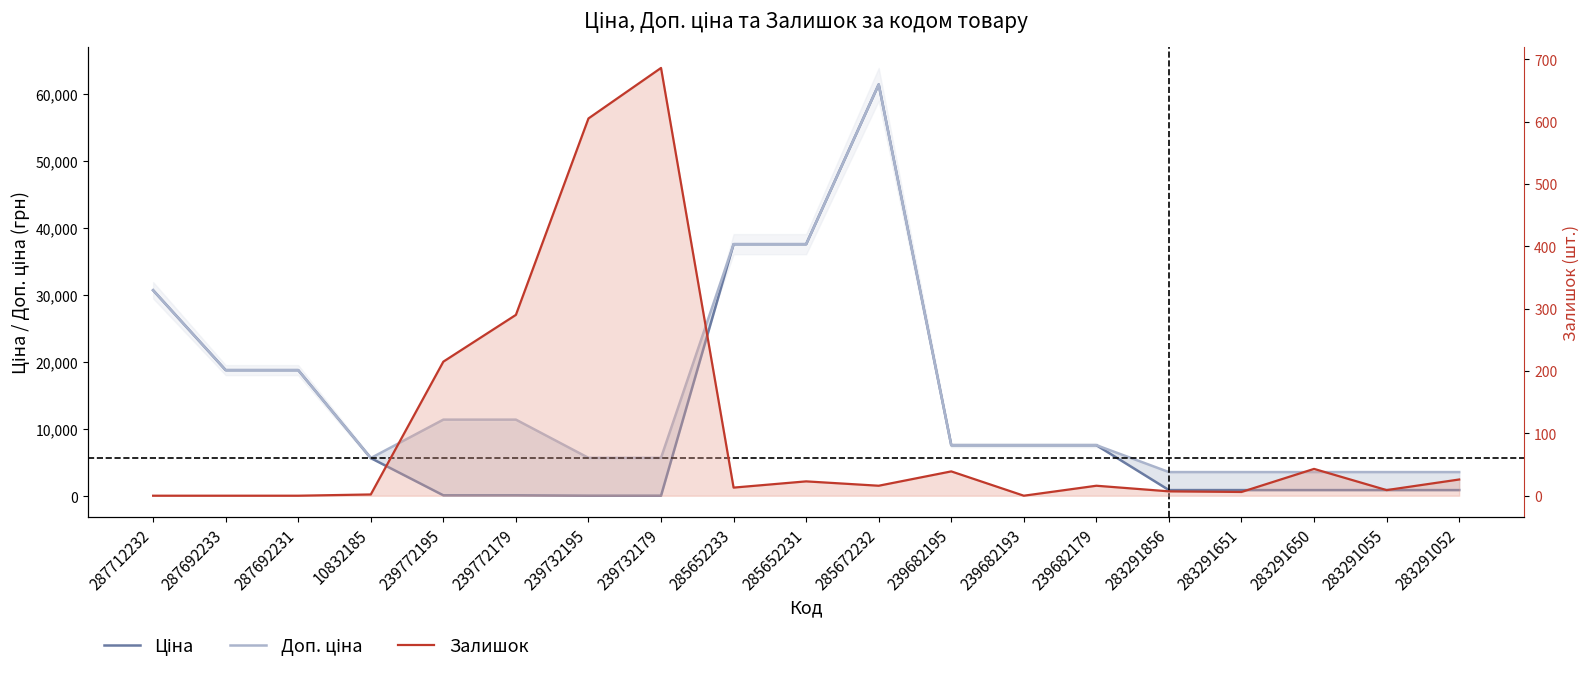

List the labels in order of Доп. ціна value, smallest first.

283291856, 283291651, 283291650, 283291055, 283291052, 10832185, 239732195, 239732179, 239682195, 239682193, 239682179, 239772195, 239772179, 287692233, 287692231, 287712232, 285652233, 285652231, 285672232